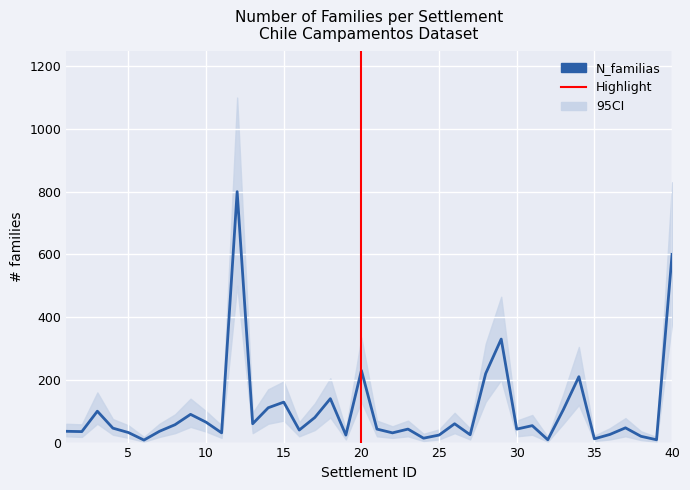

Which series has the largest total across all categories?

ci_upper